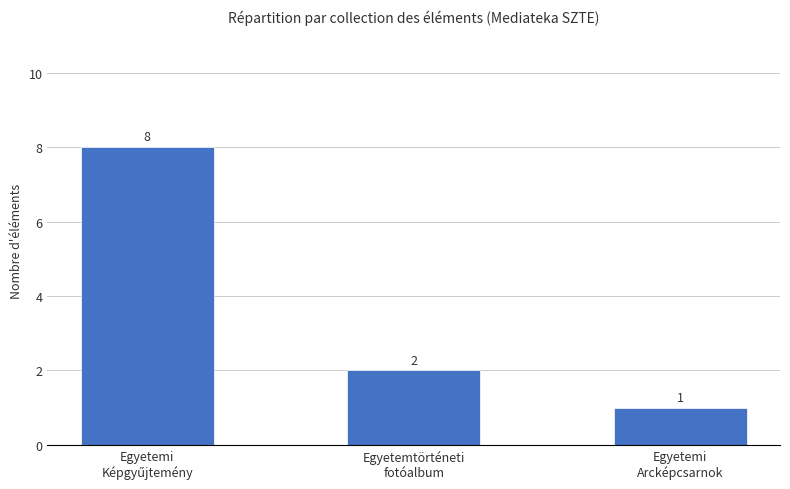

What is the difference between the second highest and minimum values?

1